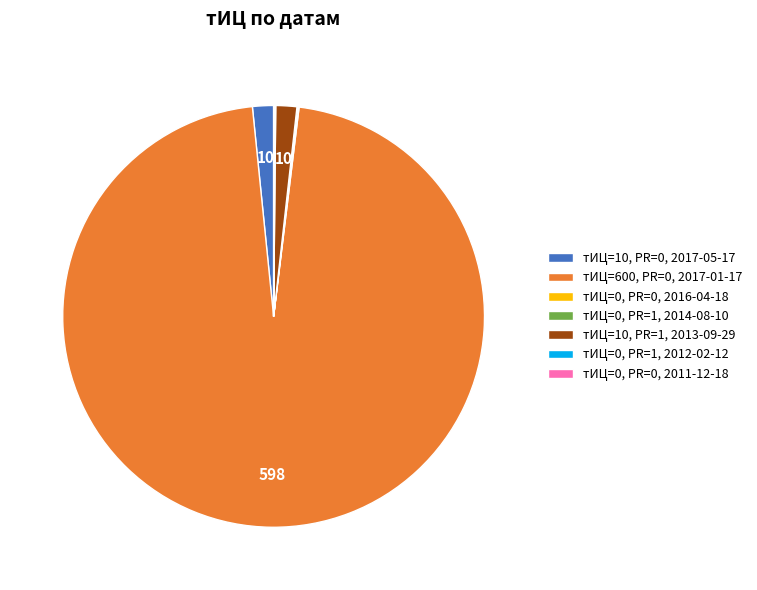

Is it true that тИЦ=600, PR=0, 2017-01-17 is 96% of the pie?

True